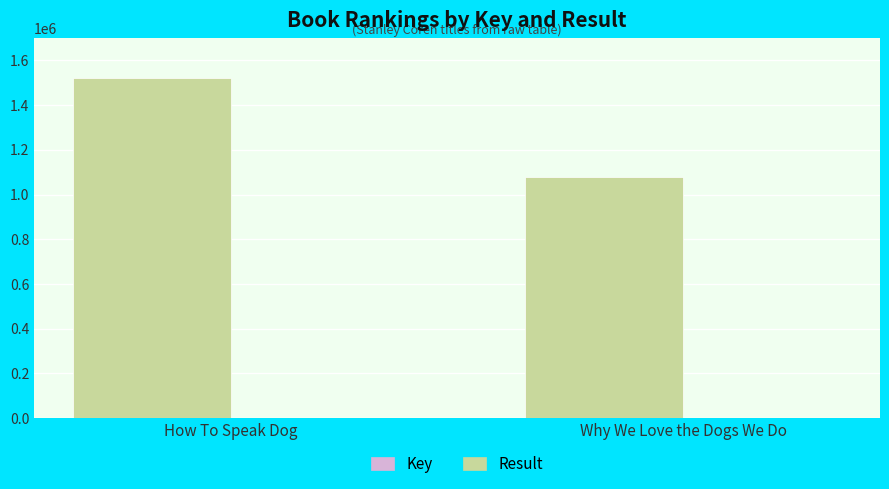

True or false: Key has a value of 2456562 at How To Speak Dog.

False